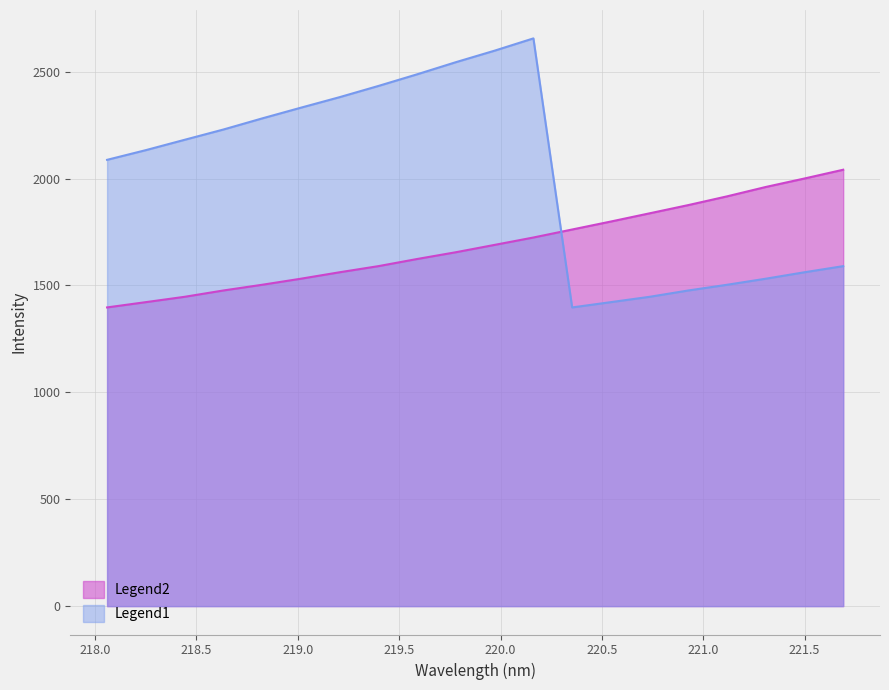

True or false: Legend2 has a value of 651.1 at 220.5444.

False